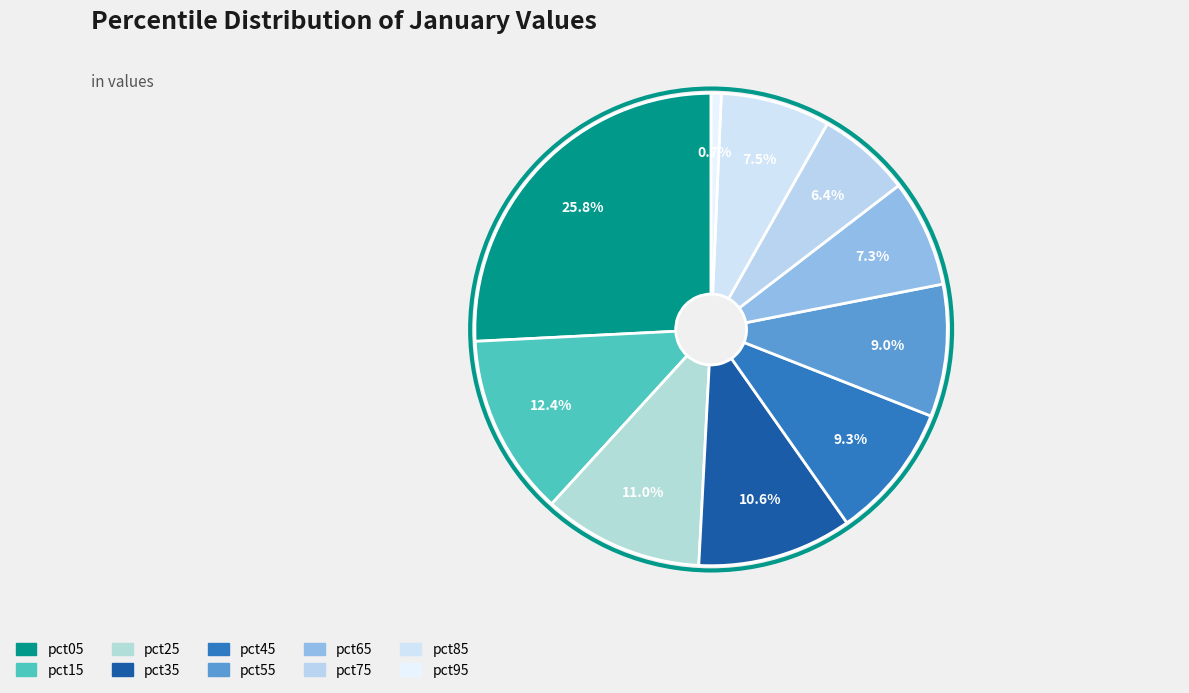

True or false: pct95 accounts for 11% of the total.

False